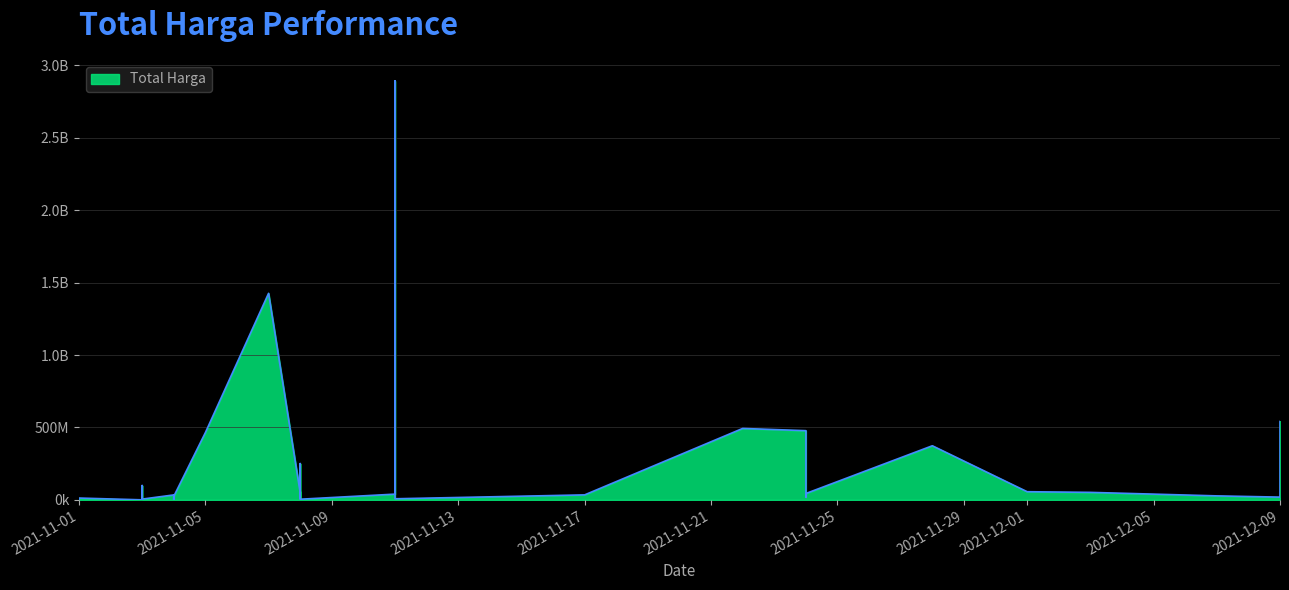

Count the number of values greater than 27412000.

17